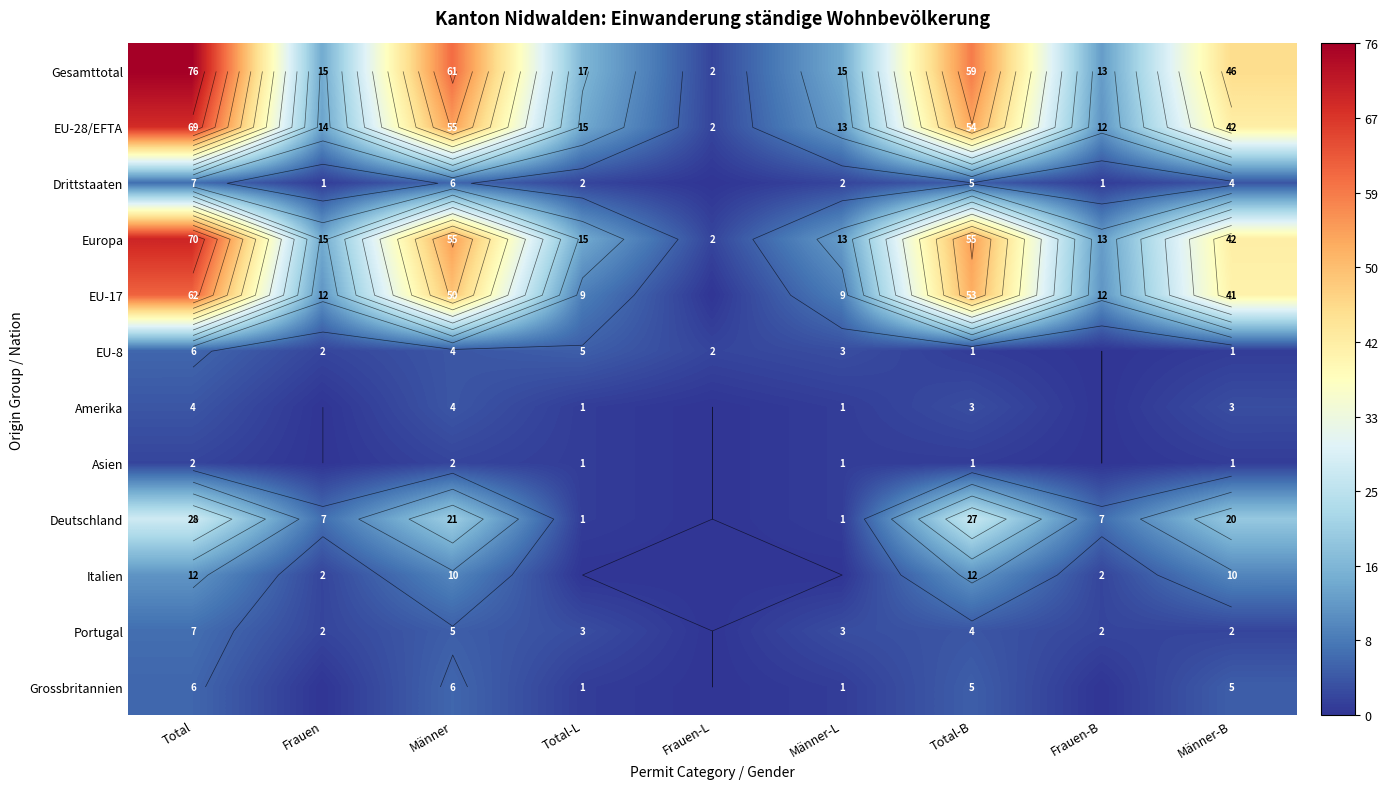

How many data points in Portugal are above 3?

3